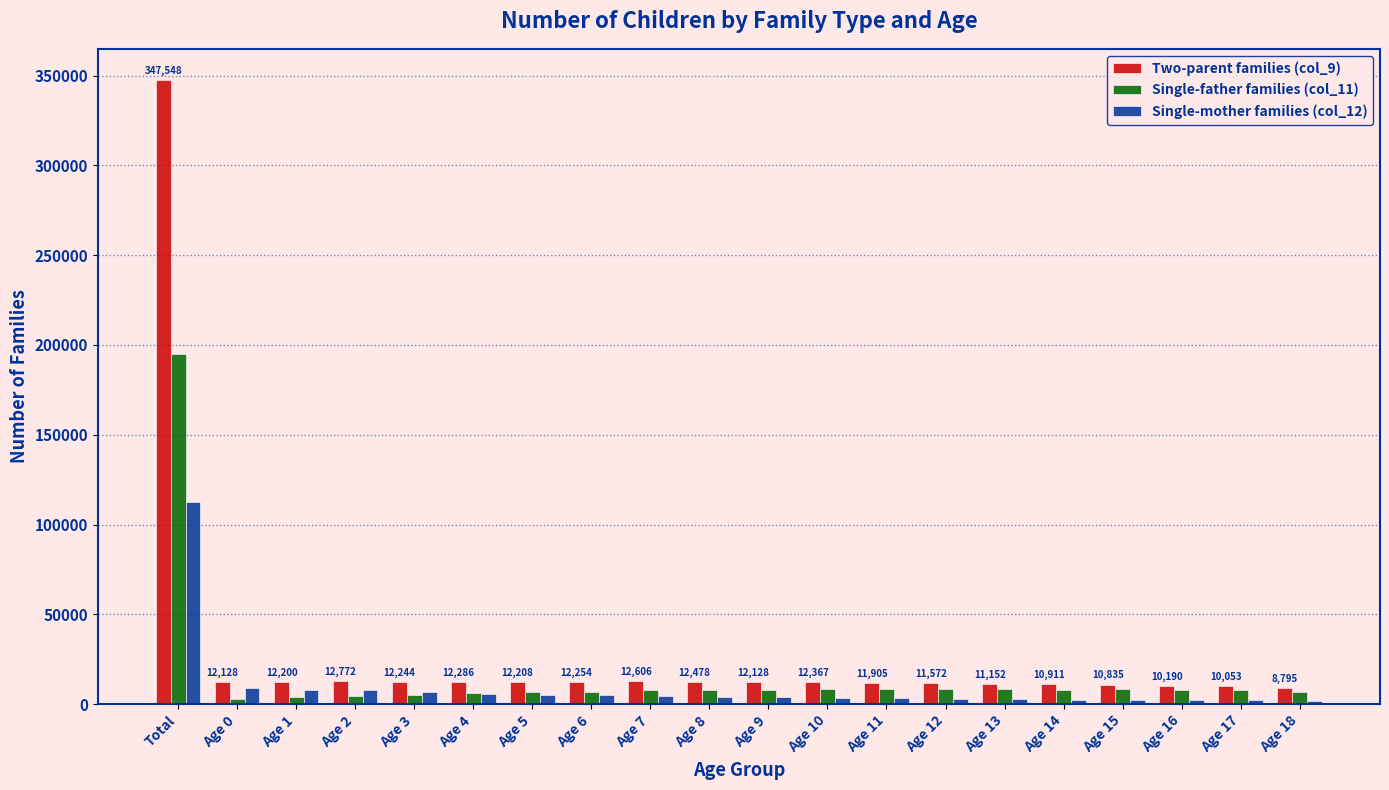

What is the average value of the Two-parent families (col_9) series?

28432